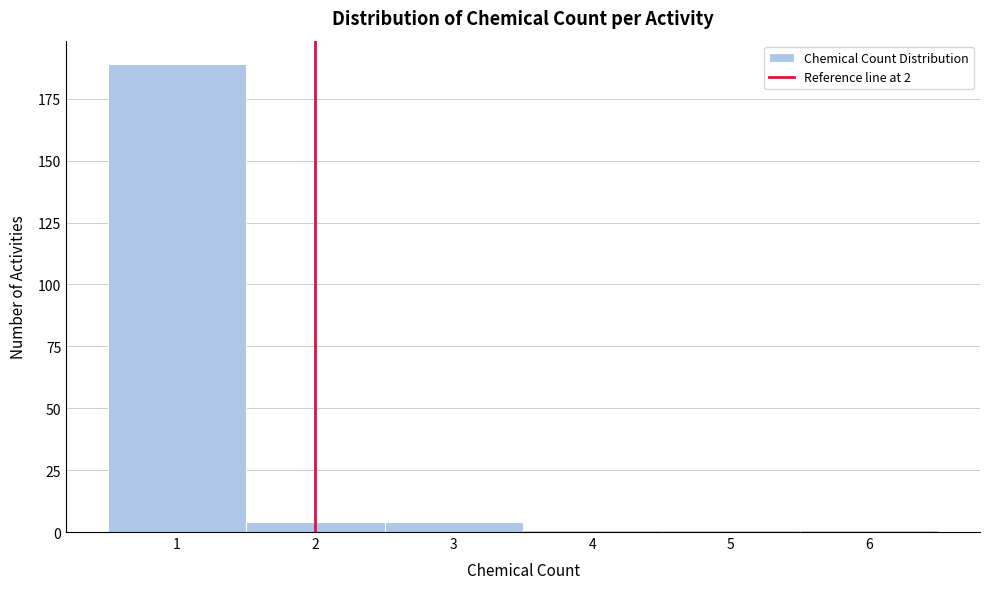

Reading left to right, list every bar in this chart as the range it spans on the x-axis followed by its height. The values are not printed on the chart, so give them approximately, as read against the axis.

0.5 to 1.5: 190
1.5 to 2.5: under 5
2.5 to 3.5: under 5
3.5 to 4.5: under 5
4.5 to 5.5: under 5
5.5 to 6.5: under 5